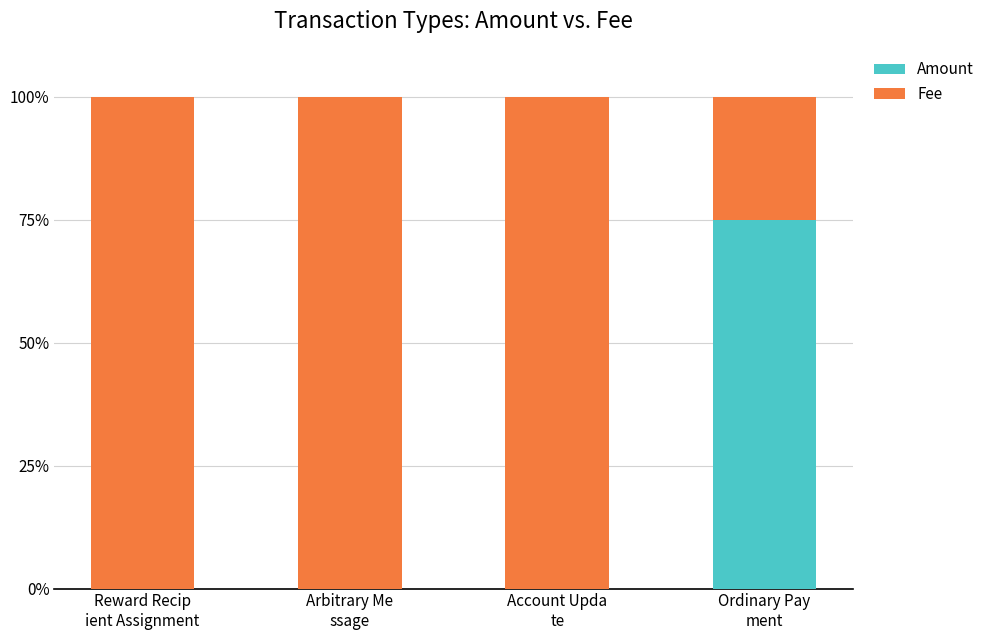

The Amount series shows 0 at Account Upda
te. True or false?

True